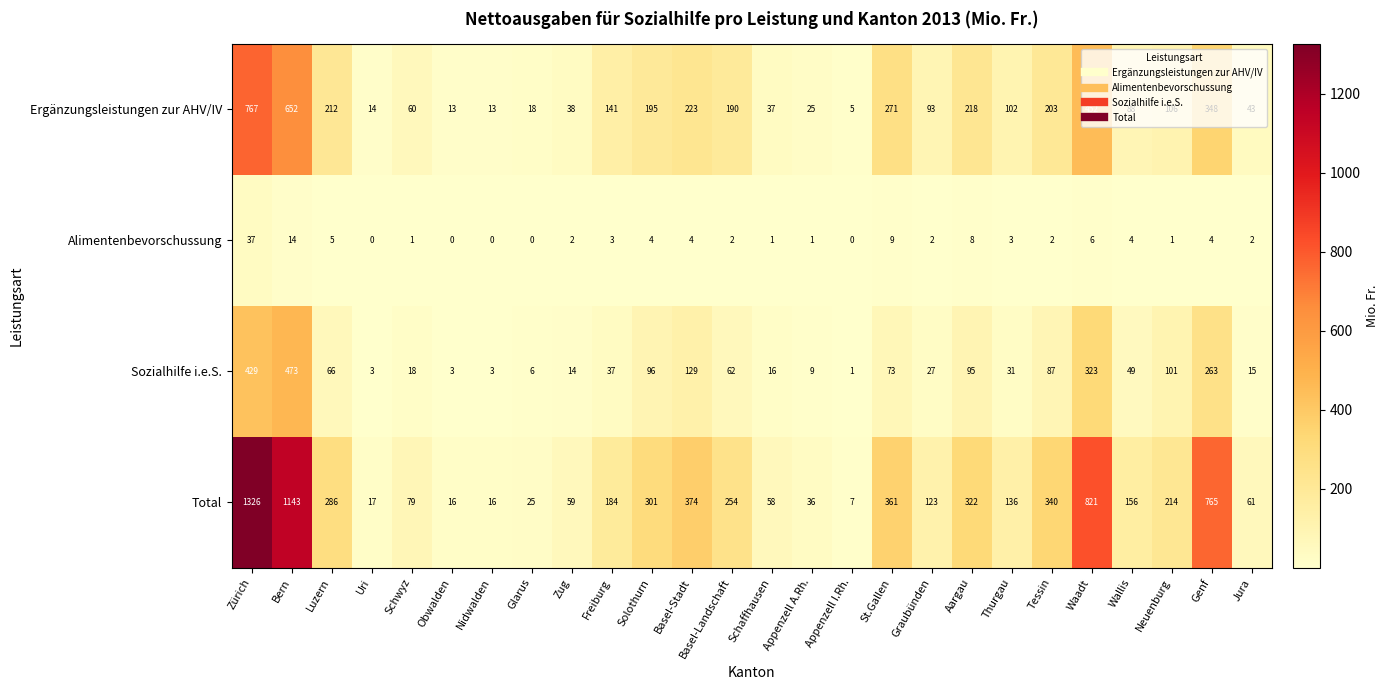

What is the smallest value displayed?

0